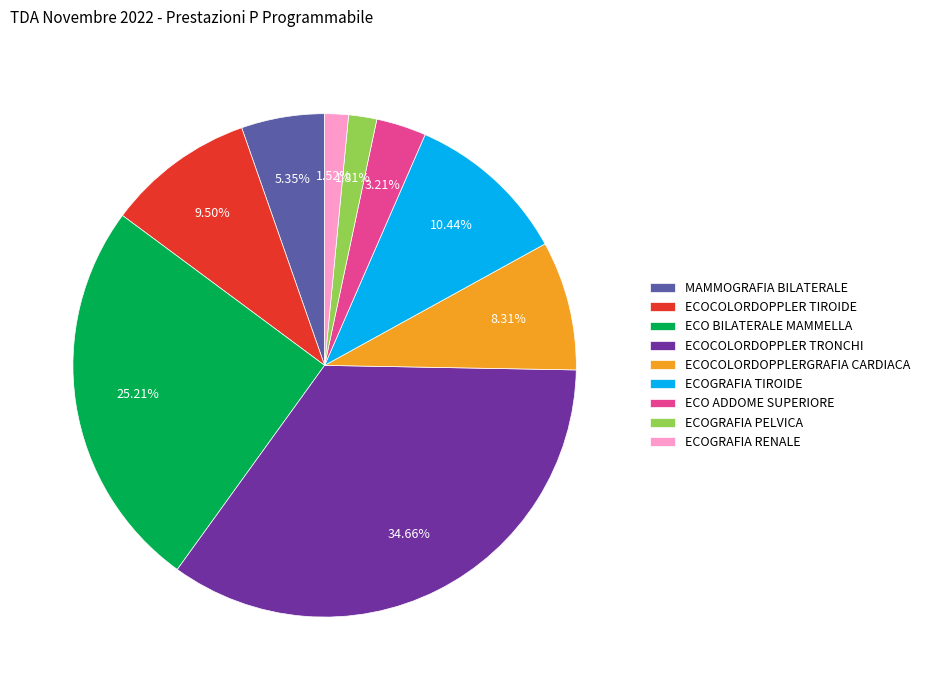

Is ECOGRAFIA RENALE the majority of the pie?

No